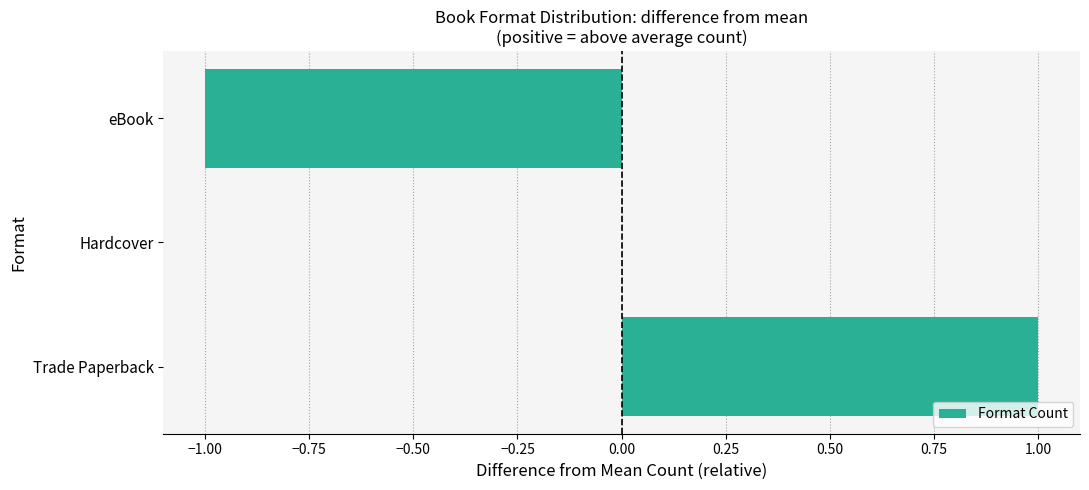

Reading bottom to top, list all the values displayed in this chart.

Trade Paperback=1	Hardcover=0	eBook=-1